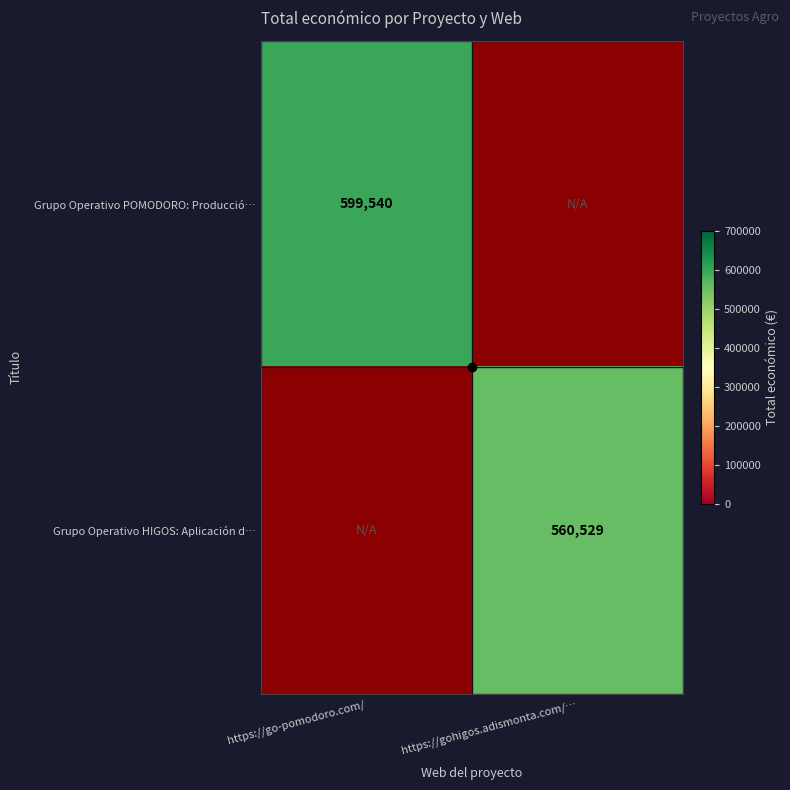

The Grupo Operativo HIGOS: Aplicación d… series shows 133959.8 at https://gohigos.adismonta.com/…. True or false?

False